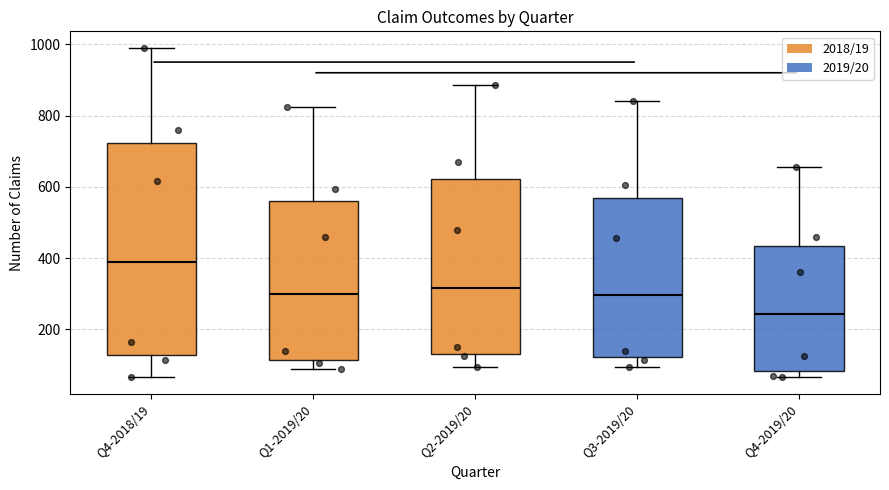

Where is the upper edge of the box for Q4-2018/19 on the y-axis? The values are not printed on the chart, so give them approximately, as read against the axis.

720